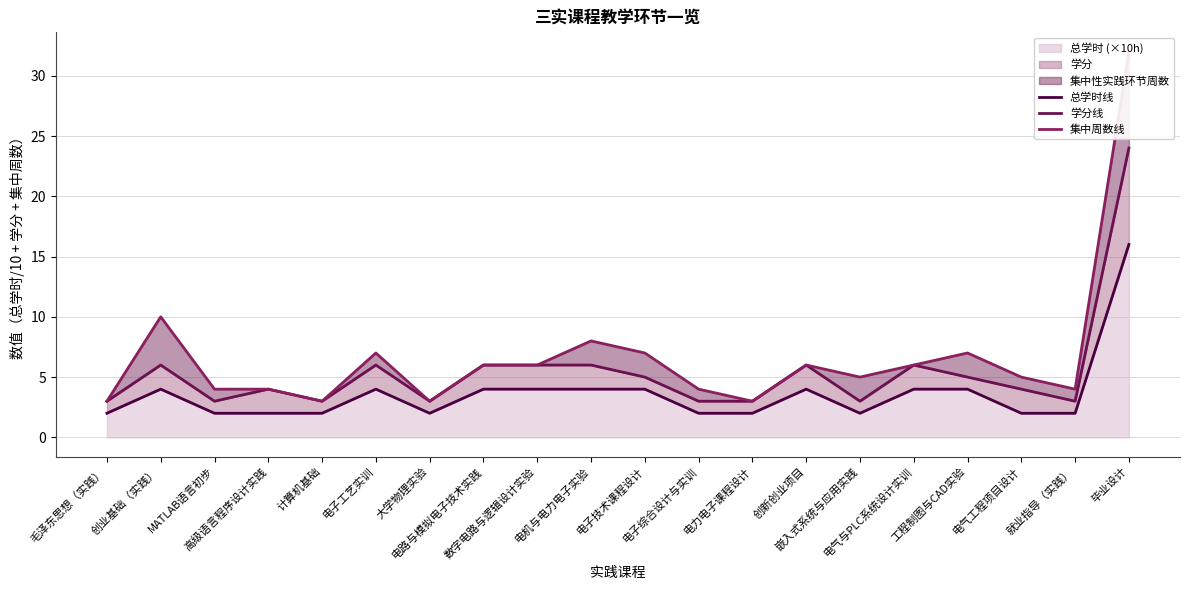

What is the difference between the maximum and minimum values in the 学分线 series?

21